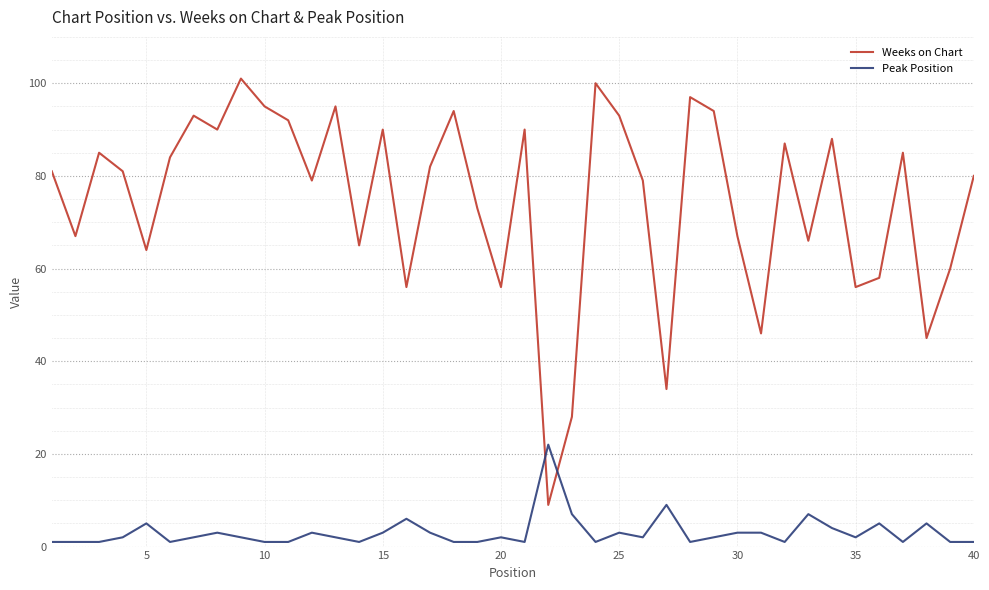

Which series has the largest total across all categories?

Weeks on Chart